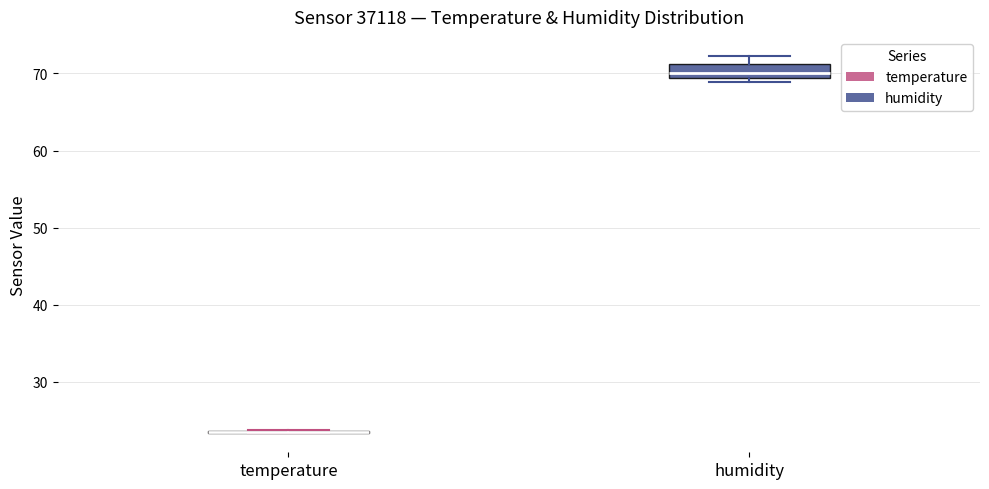

Reading left to right, read every box against the y-axis: the position of its median line, the range the box covers, and the ends of its whiskers. The values are not printed on the chart, so give them approximately, as read against the axis.

temperature: box collapsed to a line at 24, whiskers 23 to 24
humidity: median 70, box 69 to 71, whiskers 69 (just below the box's lower edge) to 72